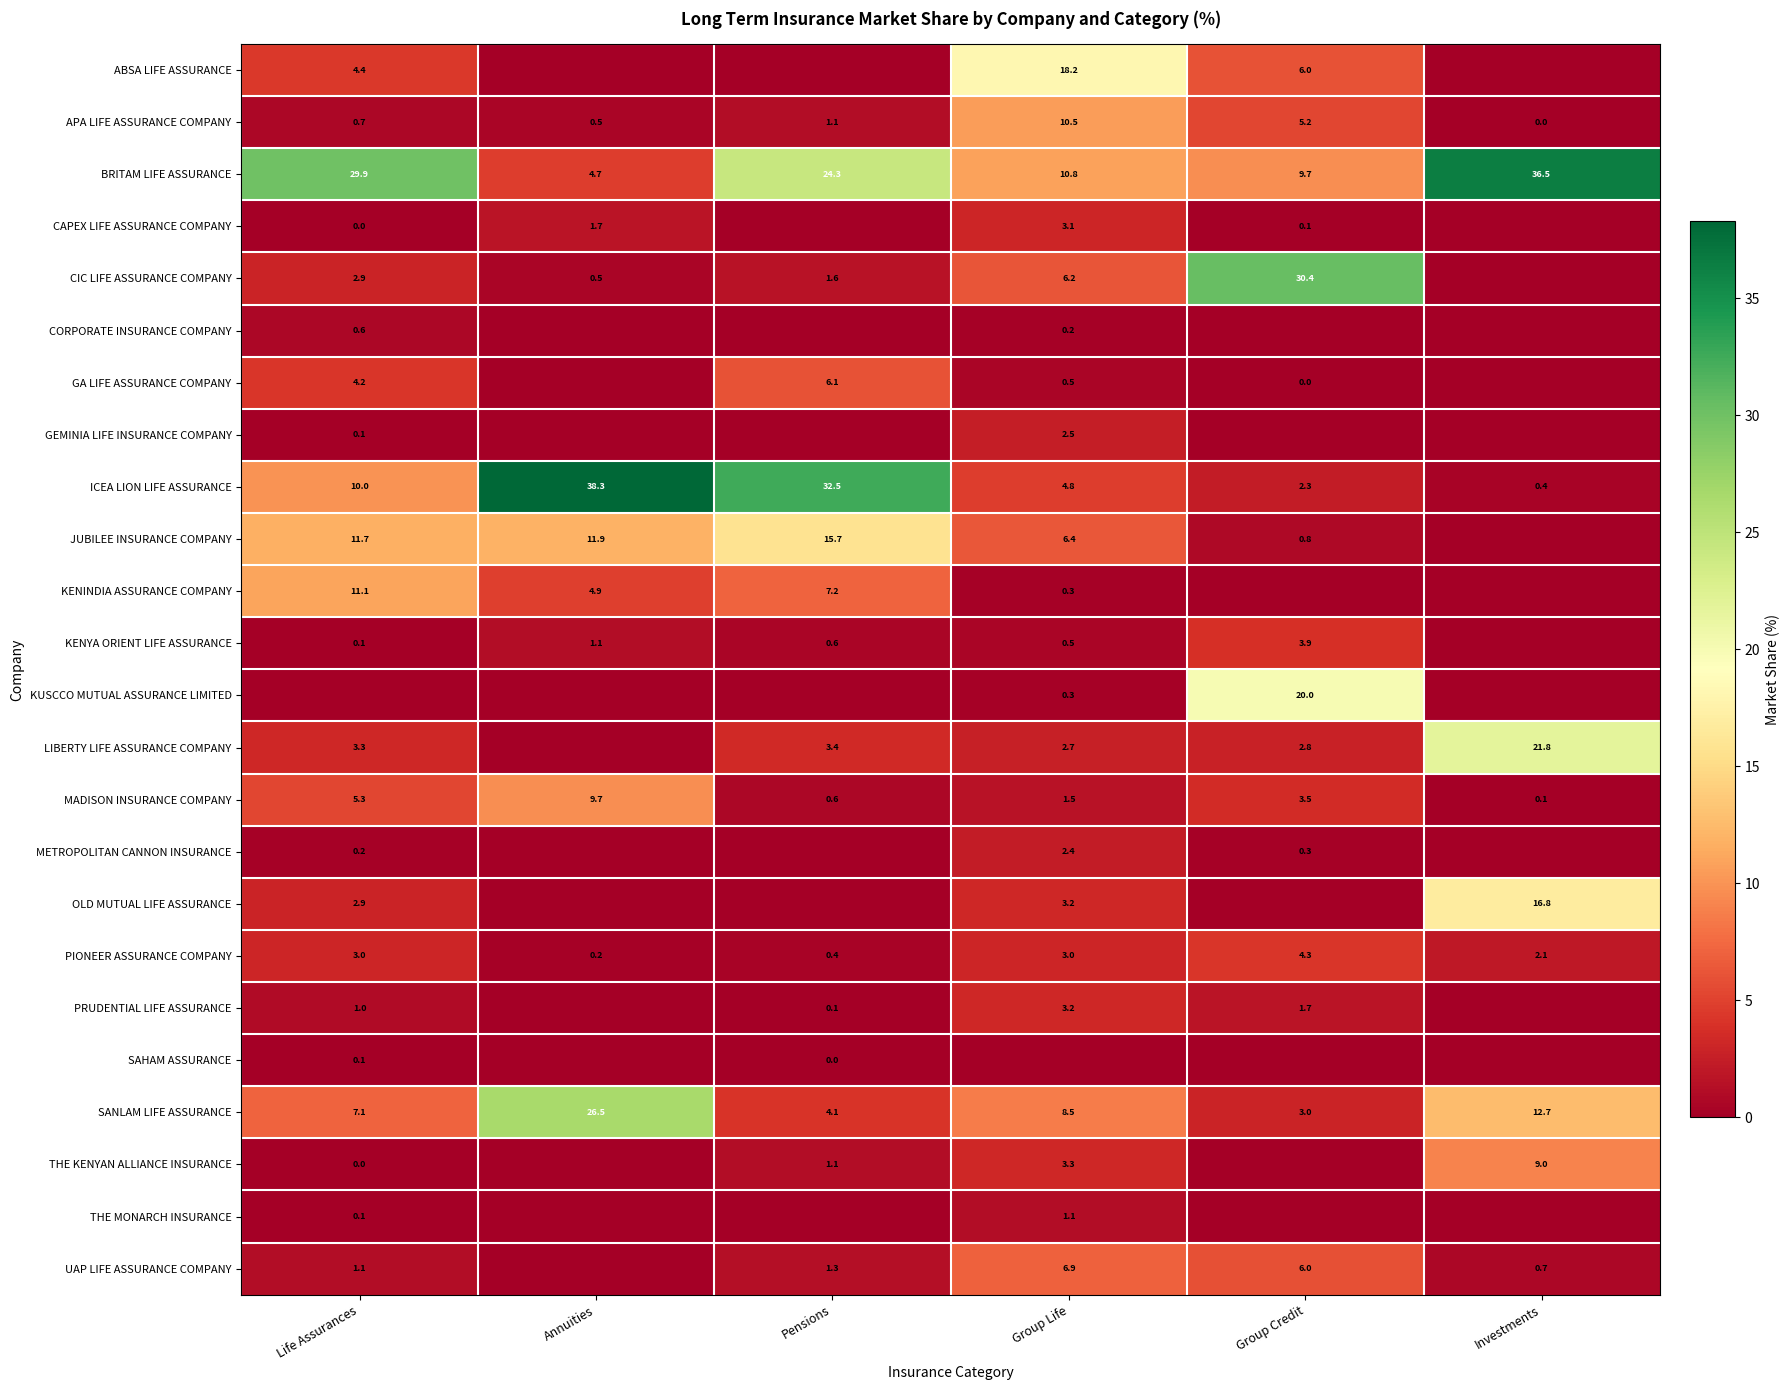

What is the difference between the highest and lowest values at Group Credit?

30.4